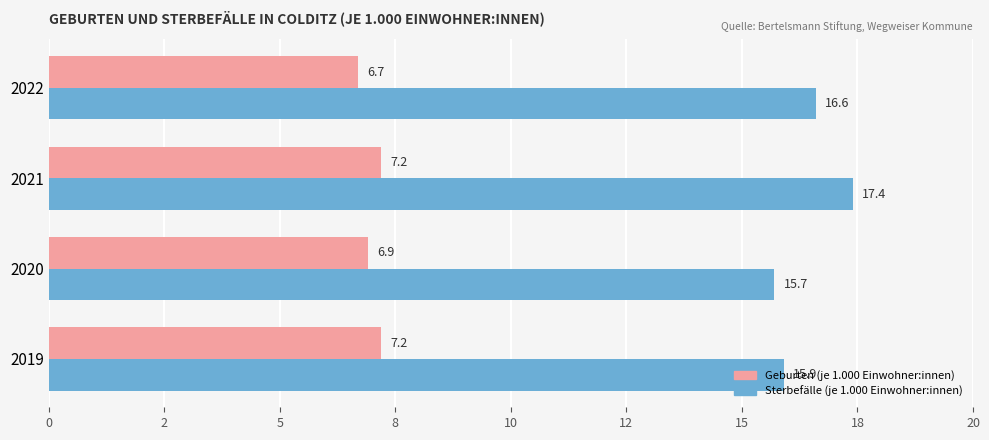

What are all the series names shown in the legend?

Geburten (je 1.000 Einwohner:innen), Sterbefälle (je 1.000 Einwohner:innen)